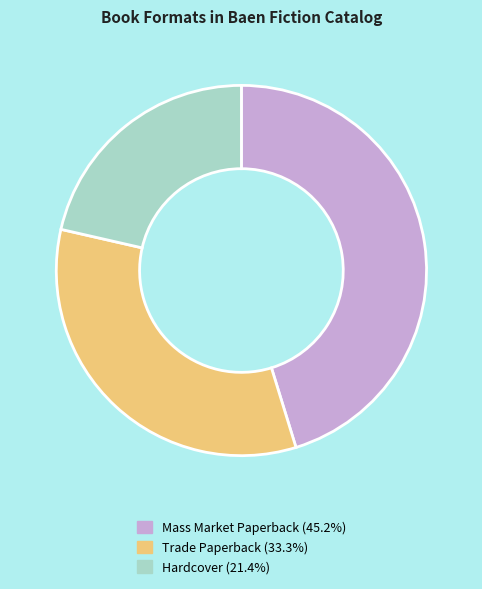

Is it true that Trade Paperback is 33% of the pie?

True